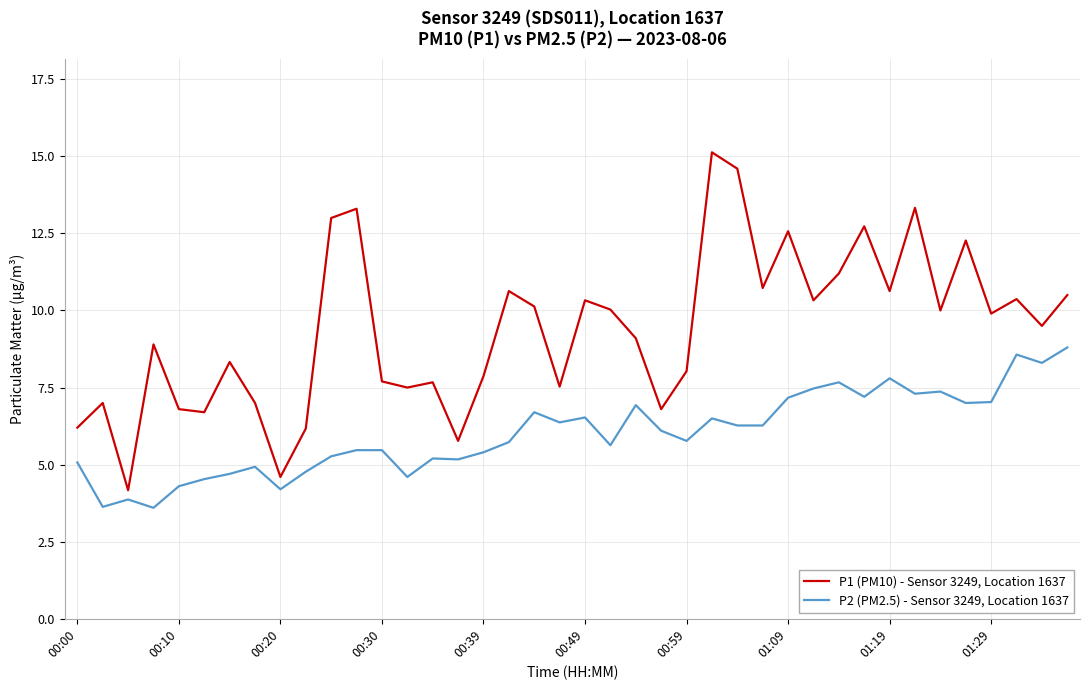

What is the difference between the maximum and minimum values in the P1 (PM10) - Sensor 3249, Location 1637 series?

11.0